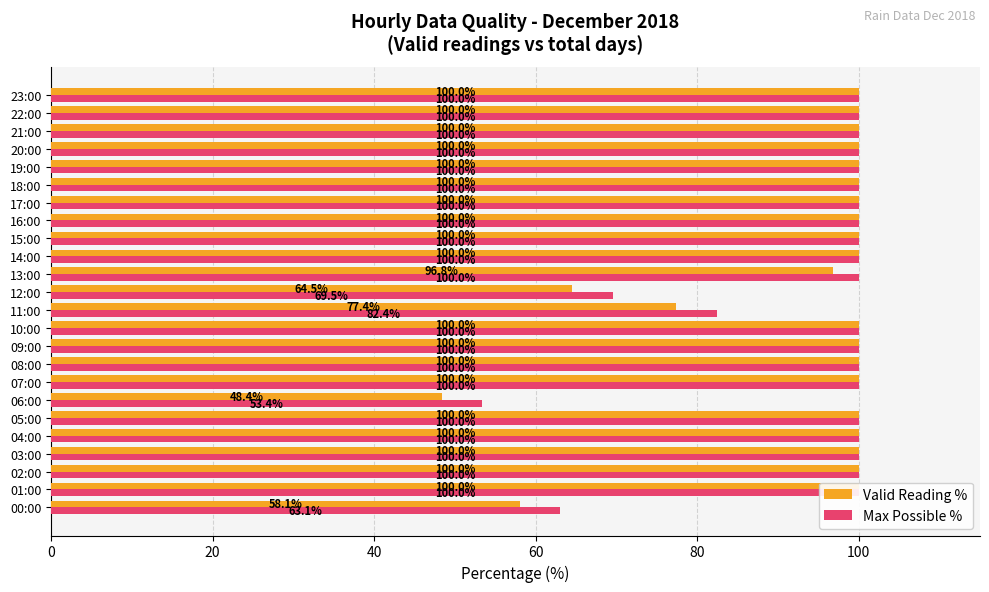

What is the difference between the second highest and second lowest values in the Max Possible % series?

36.9